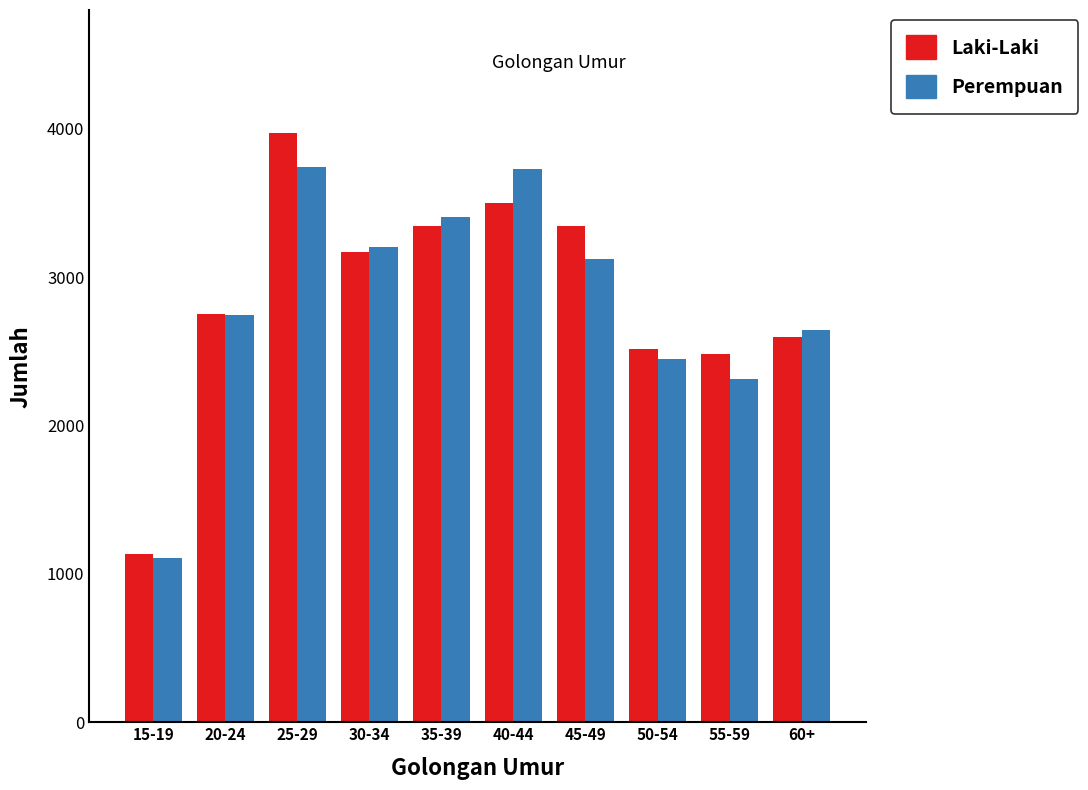

Is it true that Perempuan equals 4970 at 45-49?

False